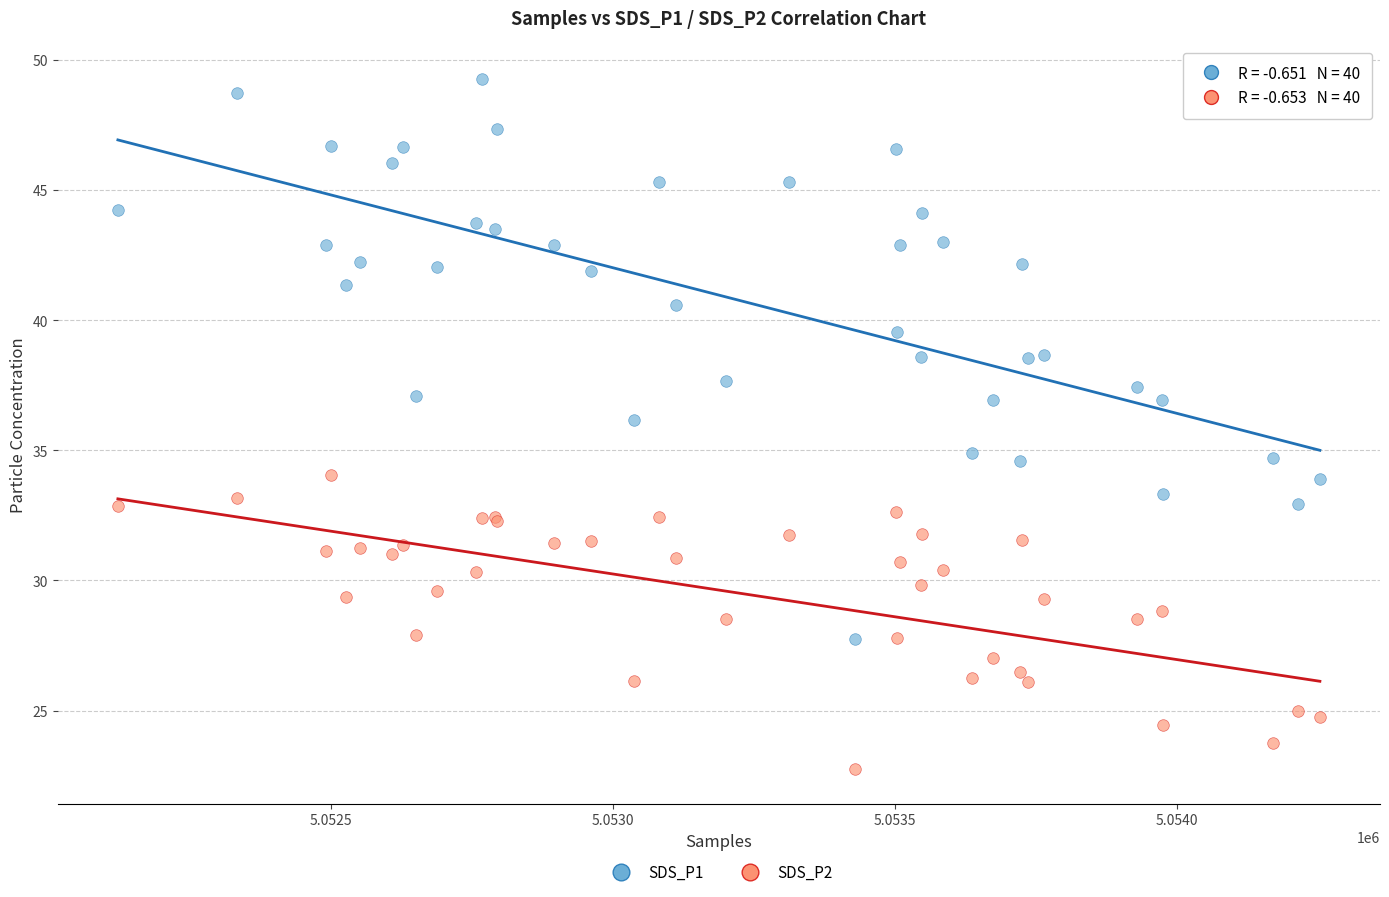

What is the X range (max minus min) for the scatter plot?

2130.0